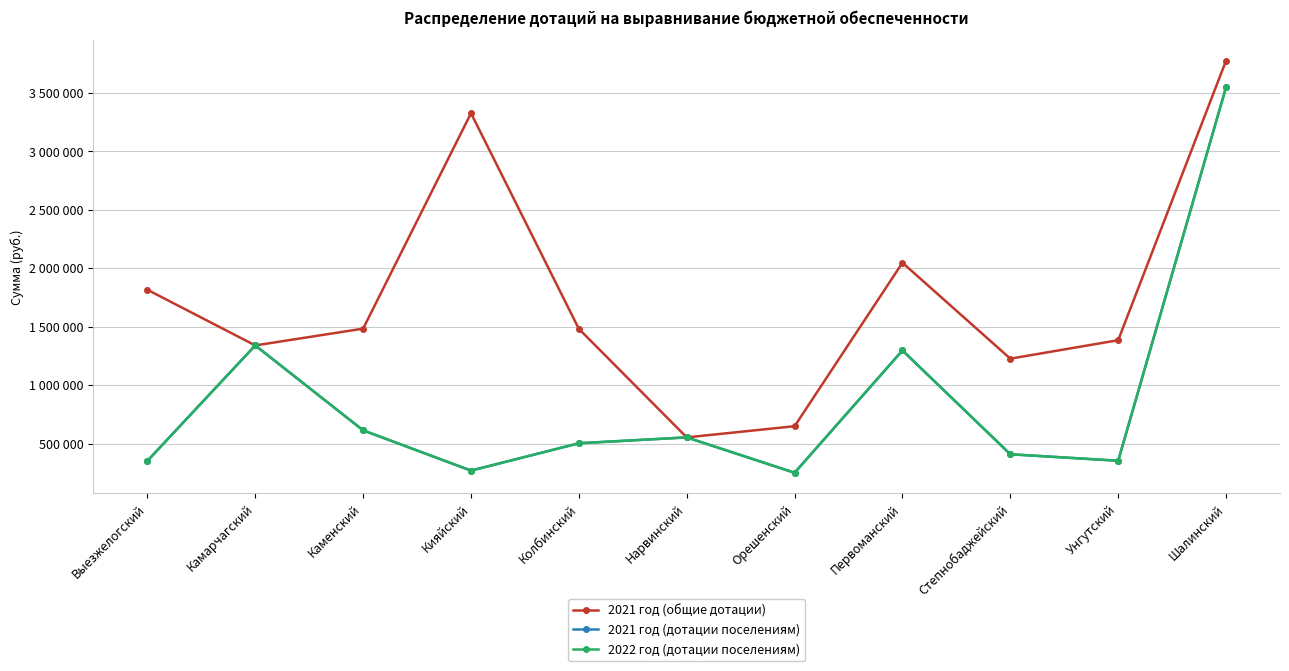

Reading left to right, extract all data points from this chart.

2021 год (общие дотации): Выезжелогский=1815943	Камарчагский=1339510	Каменский=1483203	Кияйский=3326664	Колбинский=1481246	Нарвинский=552470	Орешенский=648345	Первоманский=2047123	Степнобаджейский=1226261	Унгутский=1384187	Шалинский=3776749
2021 год (дотации поселениям): Выезжелогский=351680	Камарчагский=1339510	Каменский=612720	Кияйский=268240	Колбинский=502240	Нарвинский=552470	Орешенский=249830	Первоманский=1296560	Степнобаджейский=408080	Унгутский=352630	Шалинский=3549840
2022 год (дотации поселениям): Выезжелогский=351680	Камарчагский=1339510	Каменский=612720	Кияйский=268240	Колбинский=502240	Нарвинский=552470	Орешенский=249830	Первоманский=1296560	Степнобаджейский=408080	Унгутский=352630	Шалинский=3549840